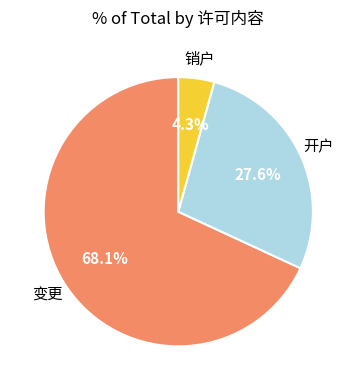

Is there a majority slice in this chart?

Yes